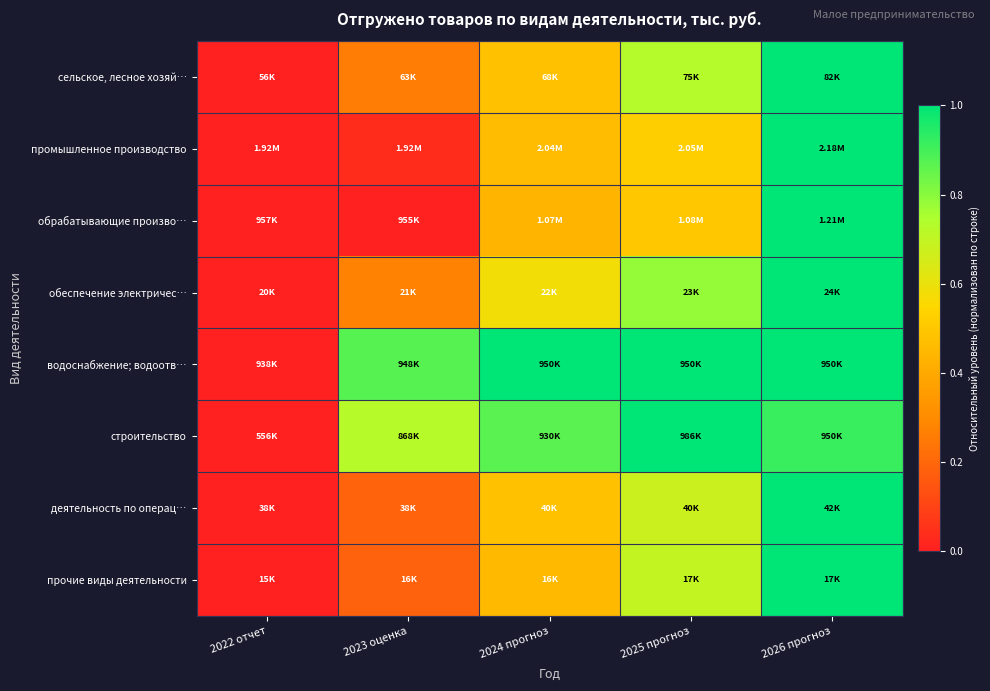

How many series are shown in this chart?

8